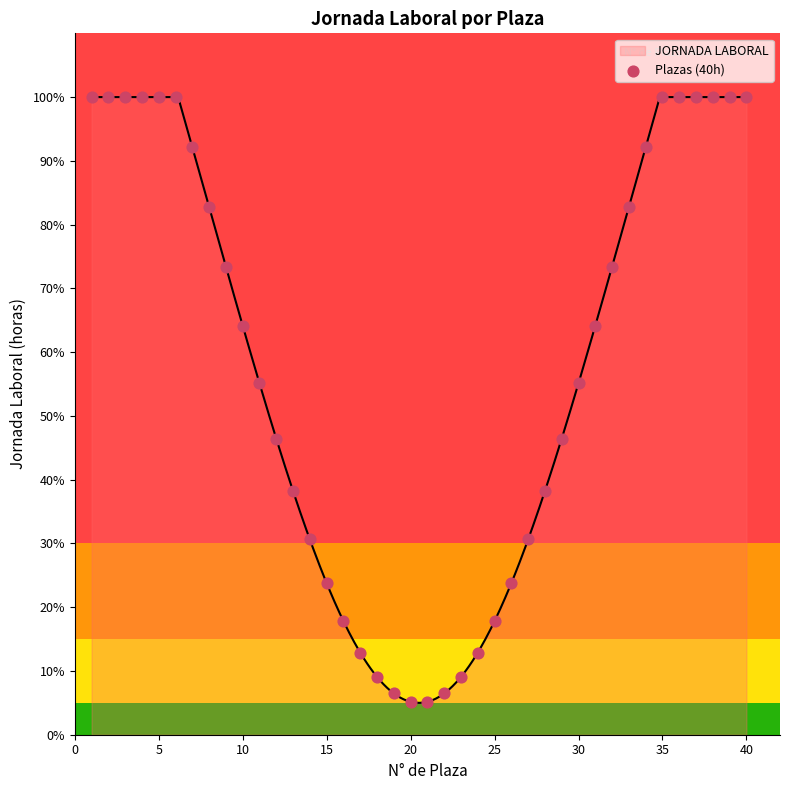

What is the lowest value of the JORNADA LABORAL series?

5.0